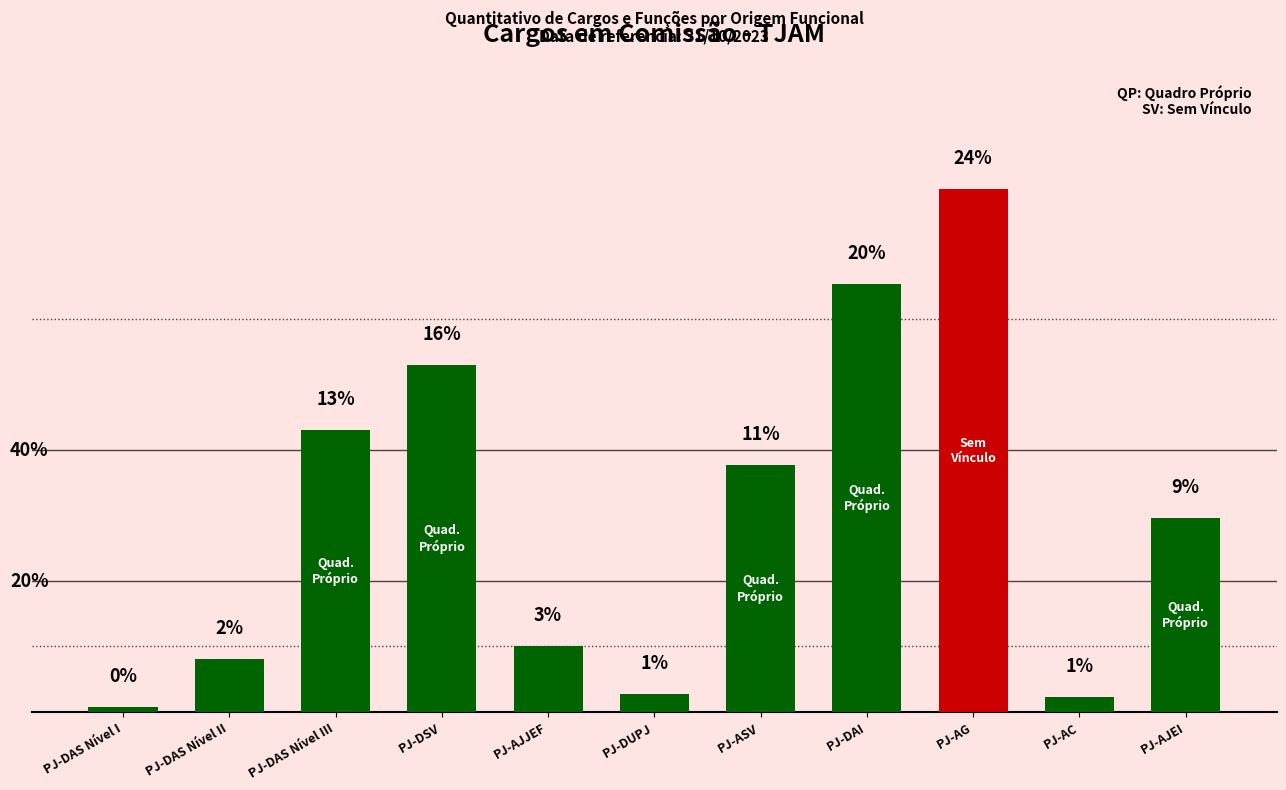

True or false: the data shows 1 at PJ-DAS Nível I.

False